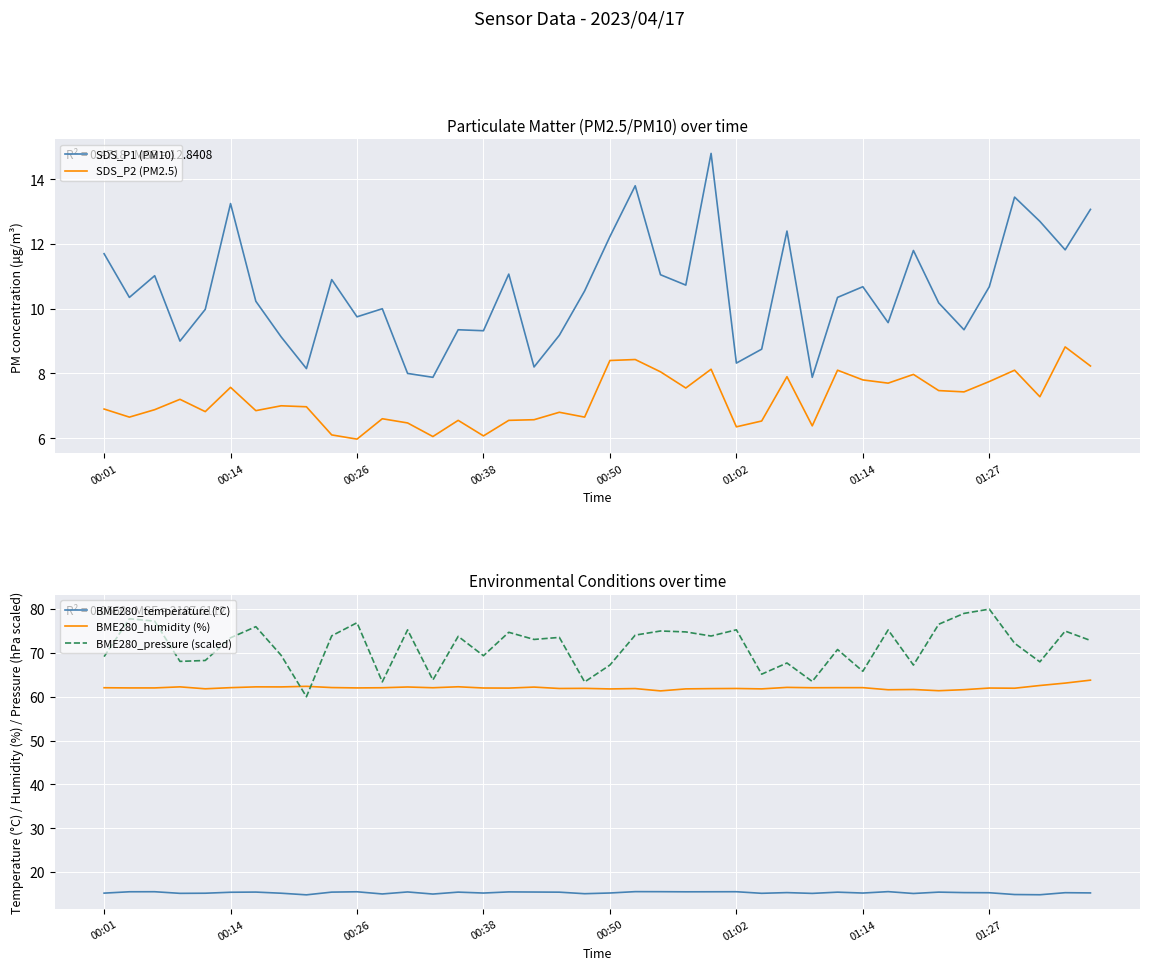

Is it true that SDS_P2 (PM2.5) equals 4.8 at 01:14?

False